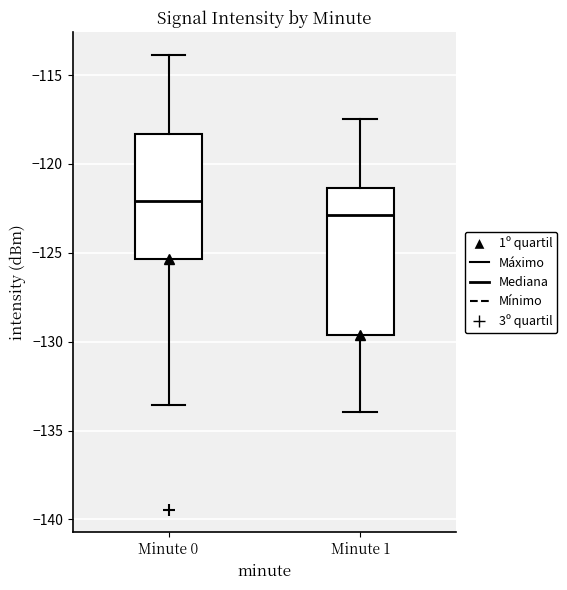

Where does the lower whisker of the box for Minute 0 end on the y-axis? The values are not printed on the chart, so give them approximately, as read against the axis.

-133.5